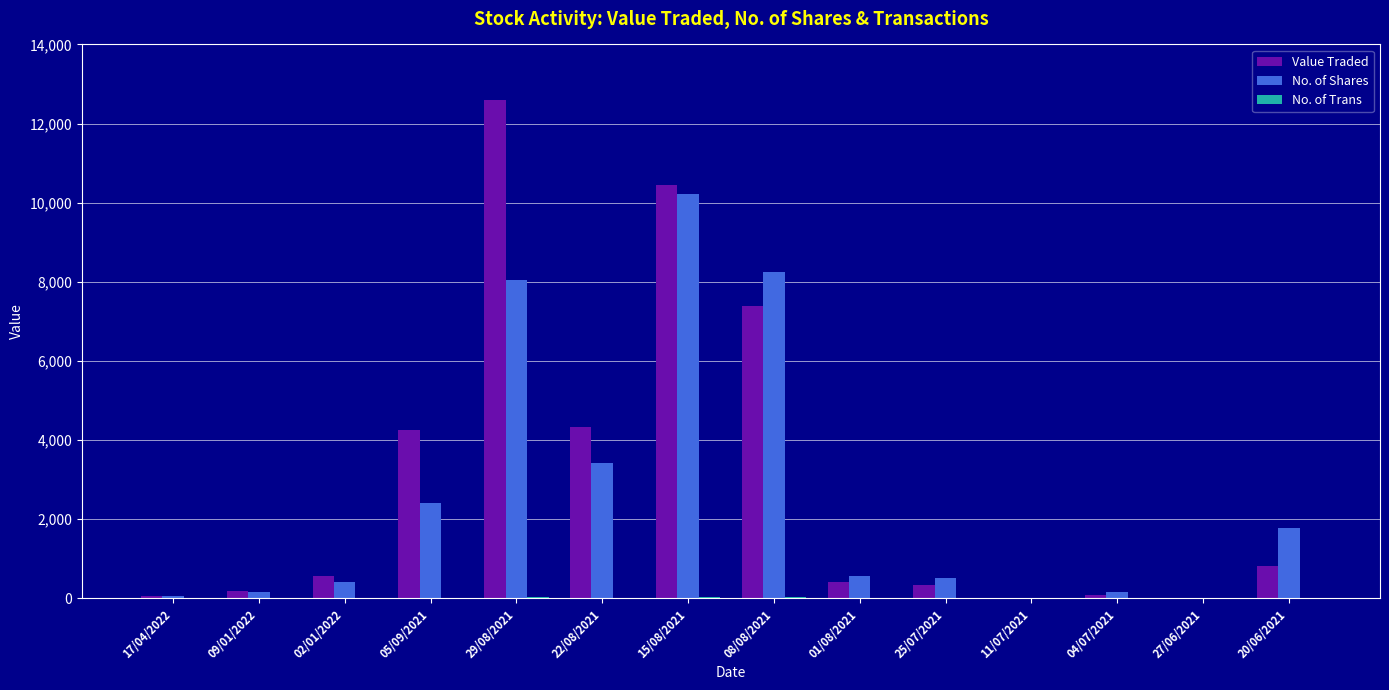

How many series are shown in this chart?

3